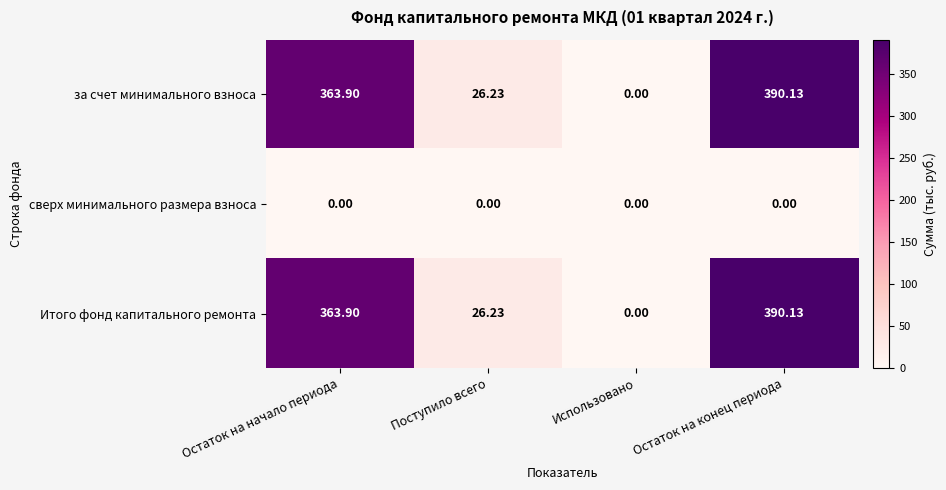

Rank the categories by за счет минимального взноса value from highest to lowest.

Остаток на конец периода, Остаток на начало периода, Поступило всего, Использовано